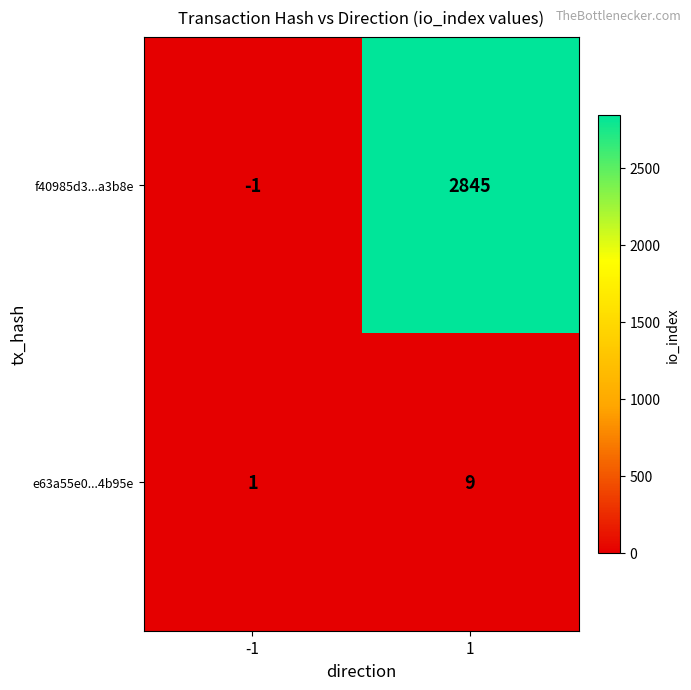

At which category is the sum across all series the highest?

1